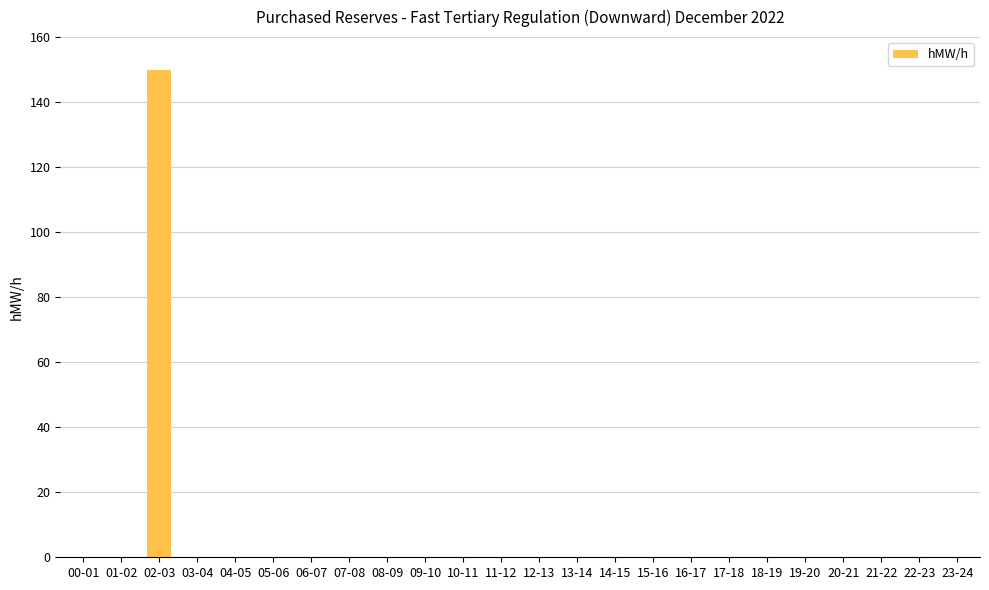

Which label corresponds to the largest value in the chart?

02-03